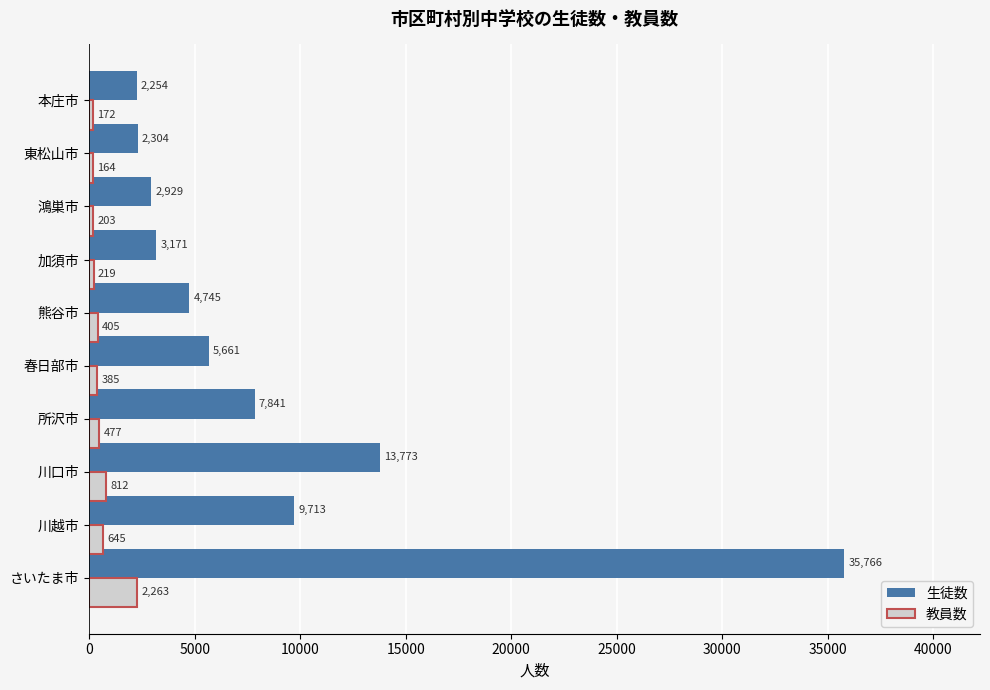

What is the minimum value for 教員数?

164